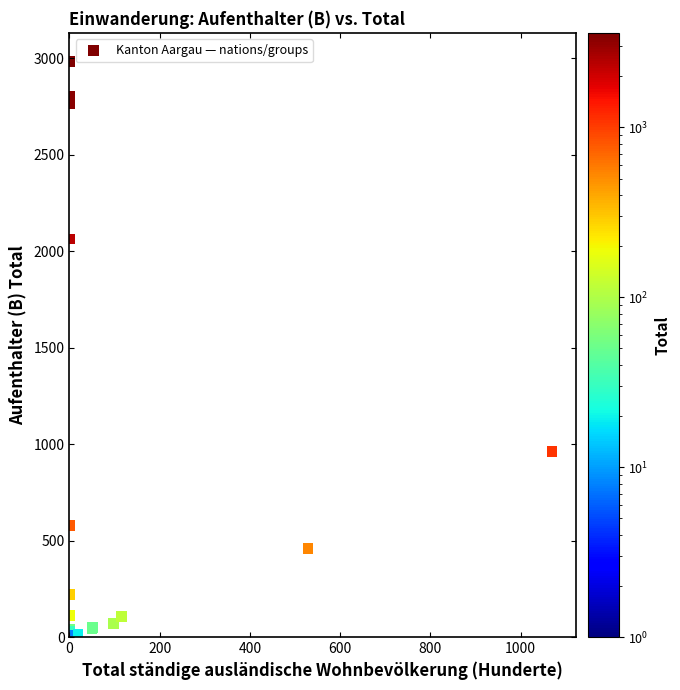

What Y value in the scatter plot is closest to 1491?

960